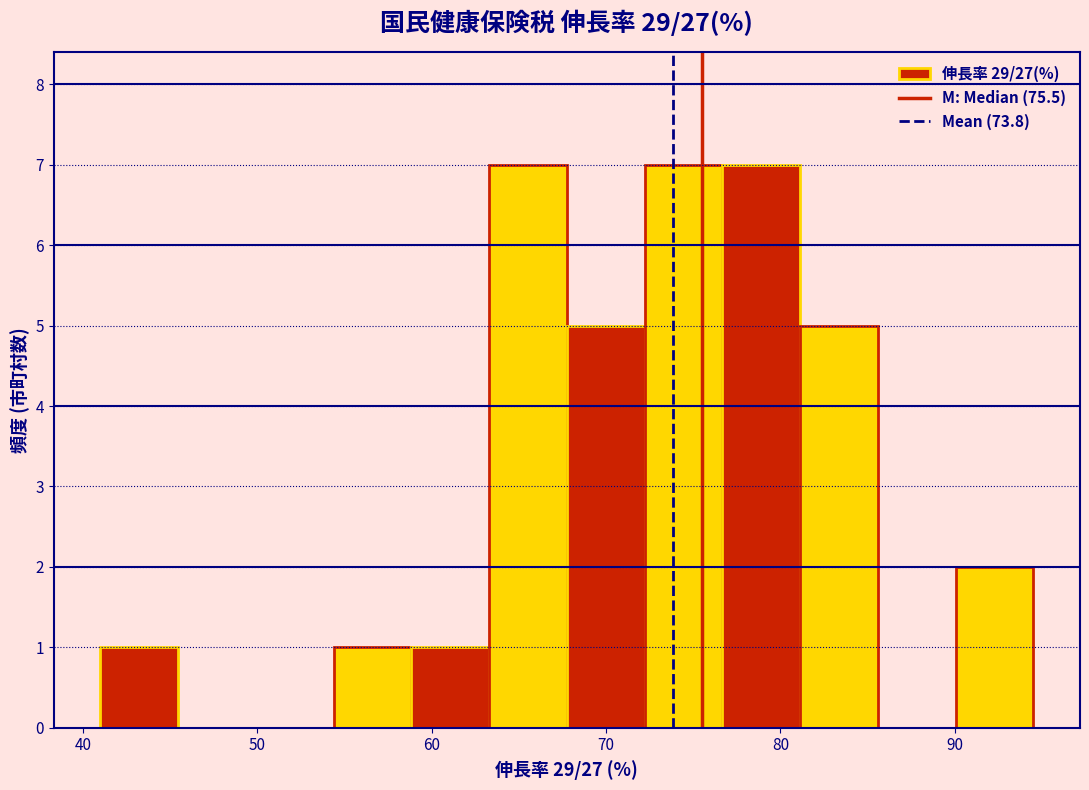

Reading left to right, list every bar in this chart as the range it spans on the x-axis followed by its height. Neither the bar edges nor the heights are printed on the chart, so give them approximately, as read against the axes.

41 to 45: 1
45 to 50: 0
50 to 54: 0
54 to 59: 1
59 to 63: 1
63 to 68: 7
68 to 72: 5
72 to 77: 7
77 to 81: 7
81 to 86: 5
86 to 90: 0
90 to 95: 2